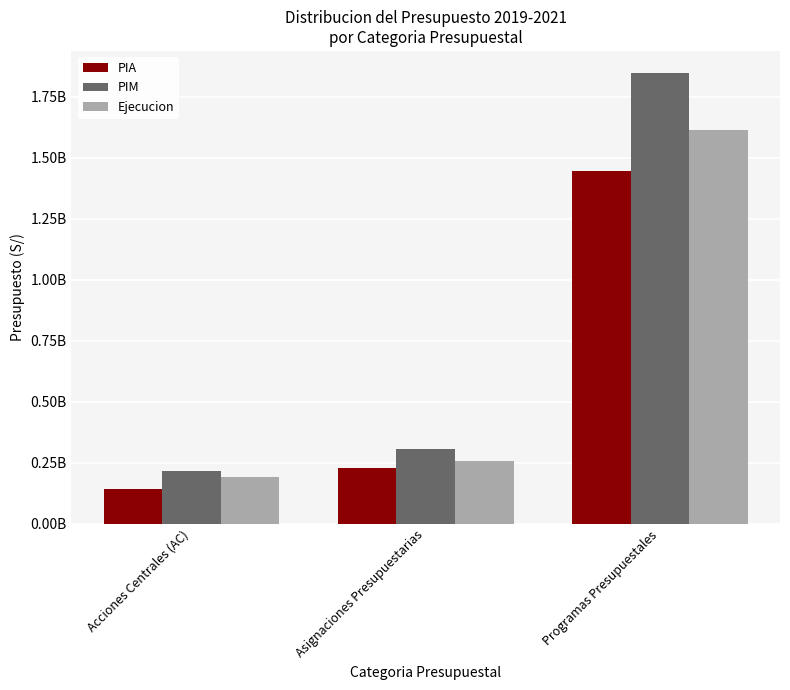

Are the bars horizontal?

No